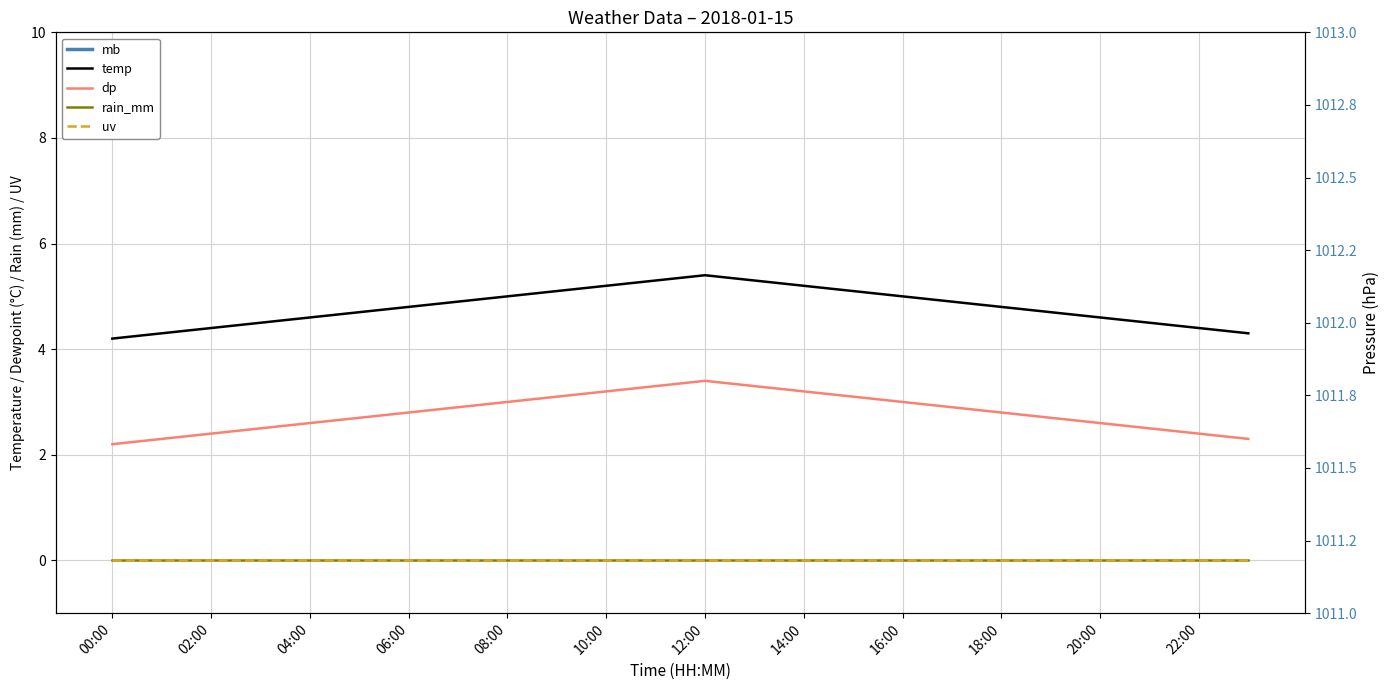

At which category does dp reach its first local peak?

12:00